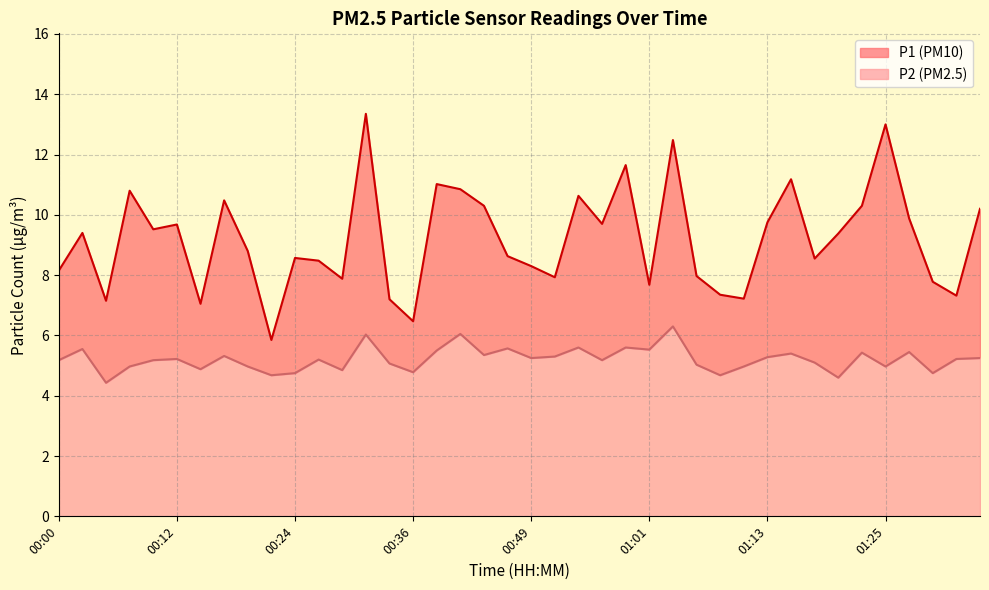

List the labels in order of P1 value, largest first.

00:32, 01:25, 01:03, 00:58, 01:16, 00:39, 00:41, 00:07, 00:53, 00:17, 00:44, 01:23, 01:35, 01:28, 01:13, 00:56, 00:12, 00:10, 00:02, 01:20, 00:19, 00:46, 00:24, 01:18, 00:27, 00:49, 00:00, 01:06, 00:51, 00:29, 01:30, 01:01, 01:08, 01:33, 01:11, 00:34, 00:05, 00:15, 00:36, 00:22